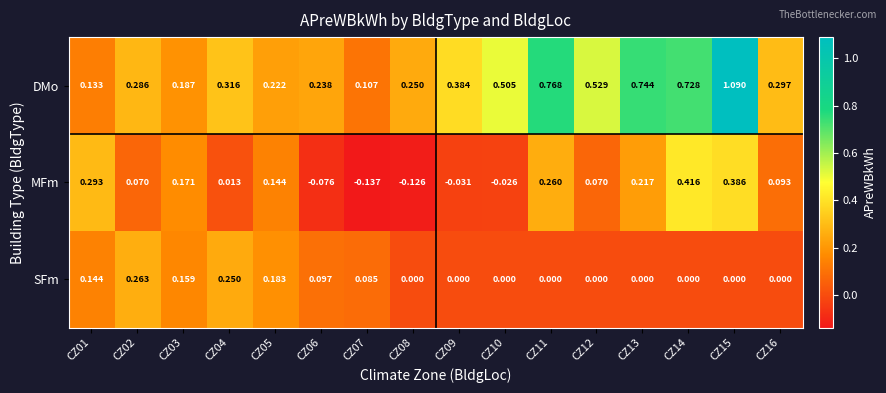

Which series has the largest total across all categories?

DMo